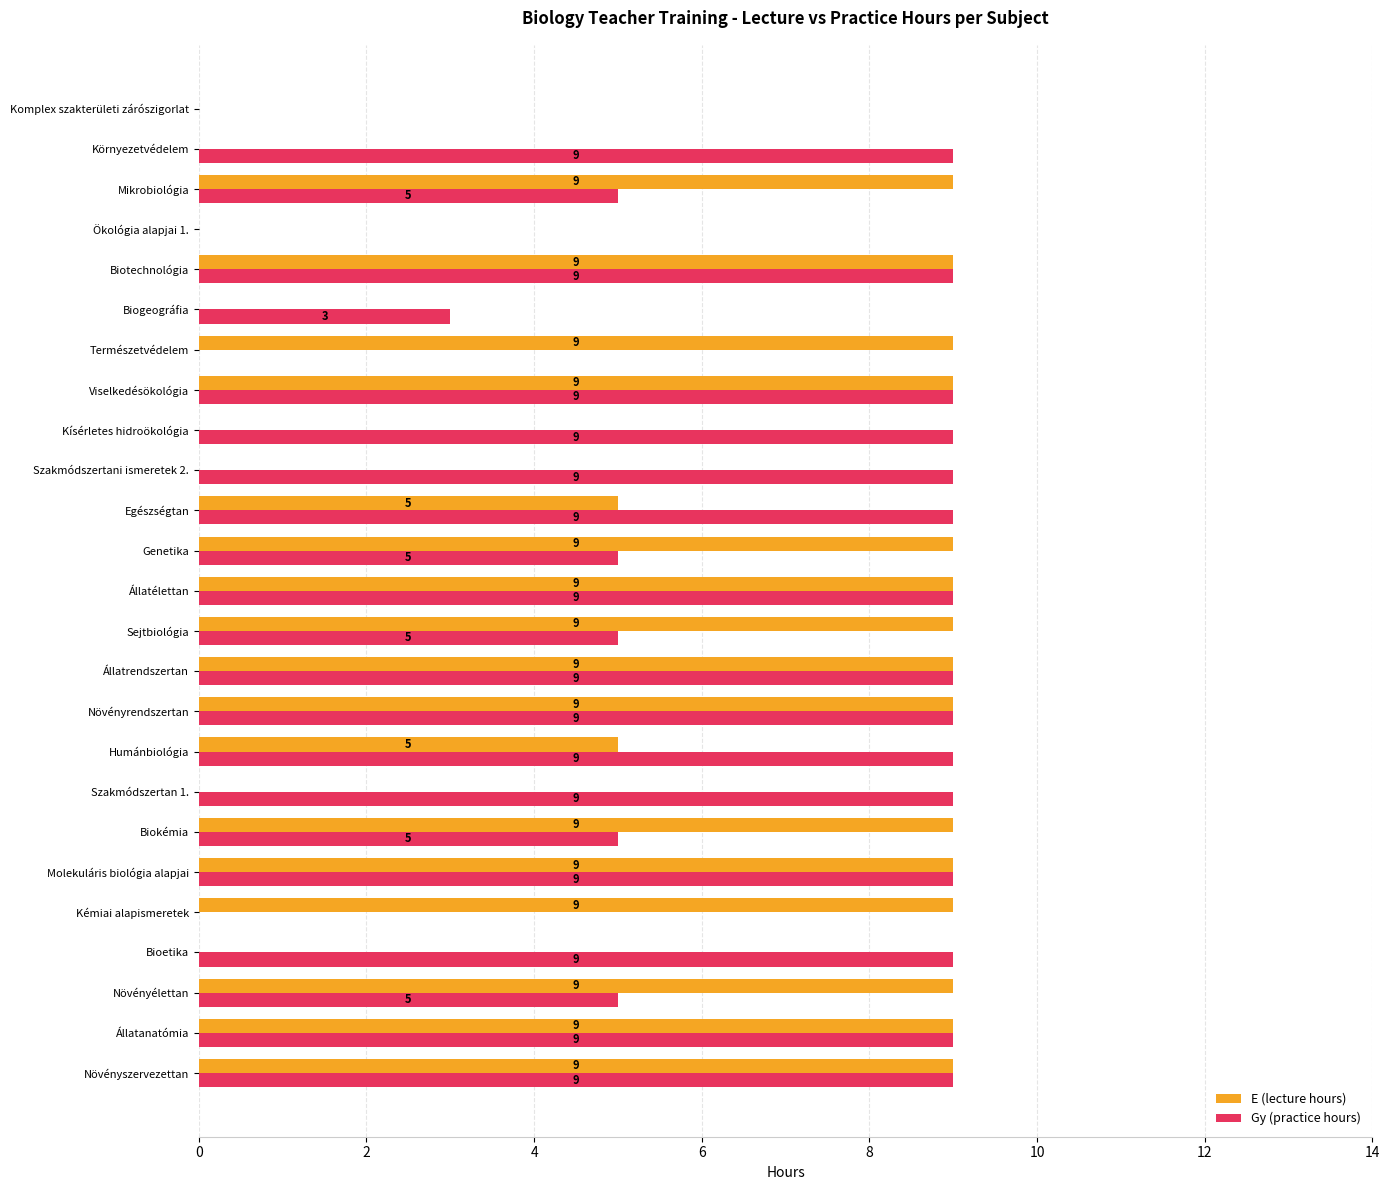

Which series changed the most between Humánbiológia and Állatélettan?

E (lecture hours)